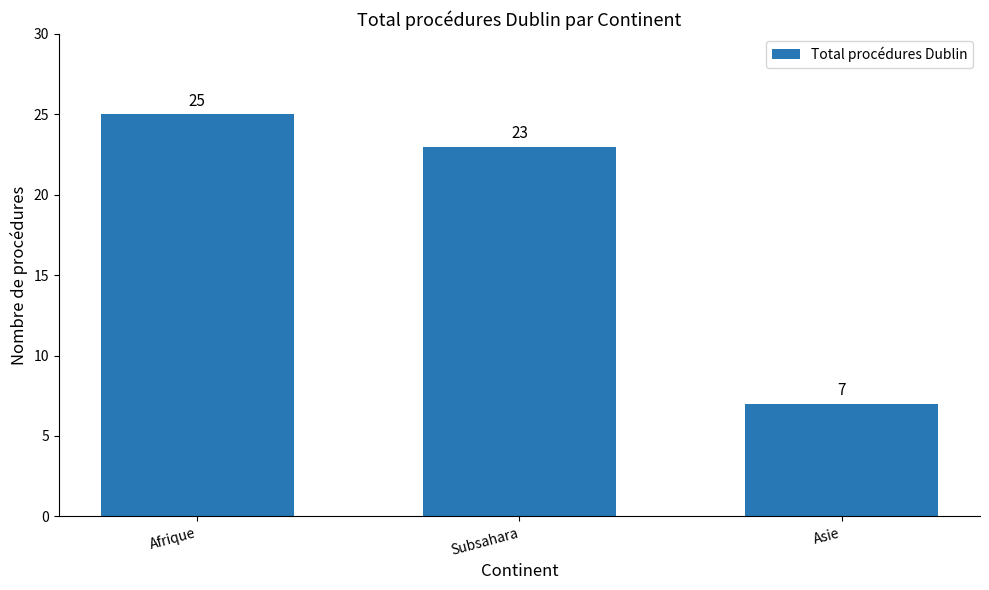

List the labels in order of value, largest first.

Afrique, Subsahara, Asie